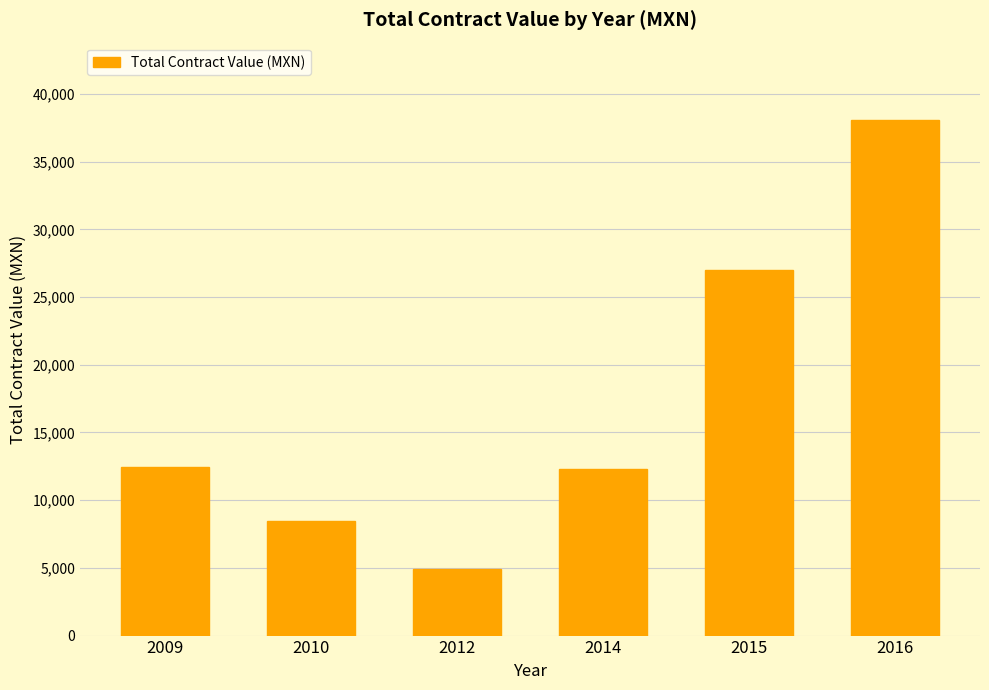

What is the smallest value displayed?

4921.7